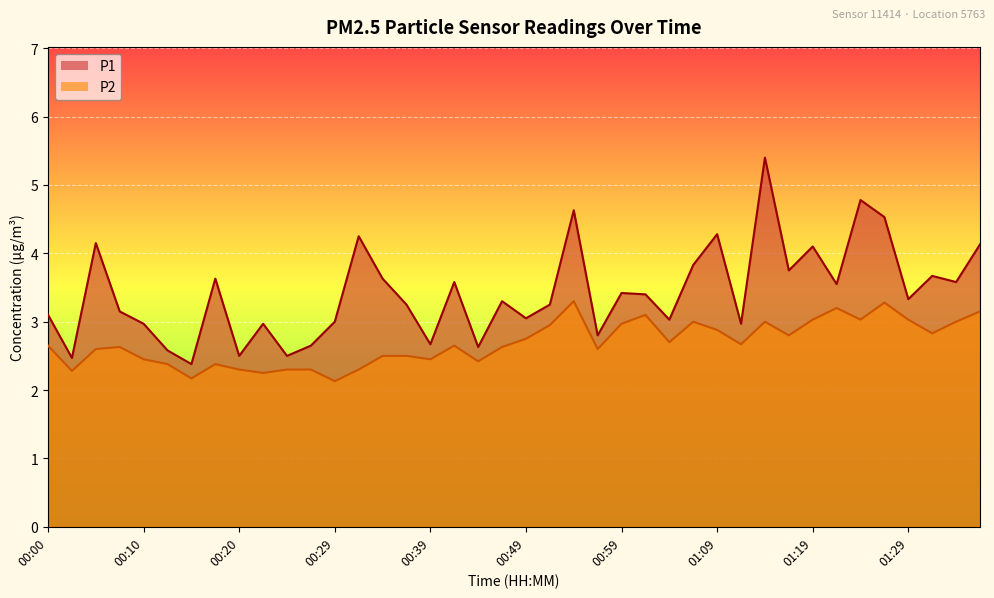

Which series has the largest range (max minus min)?

P1